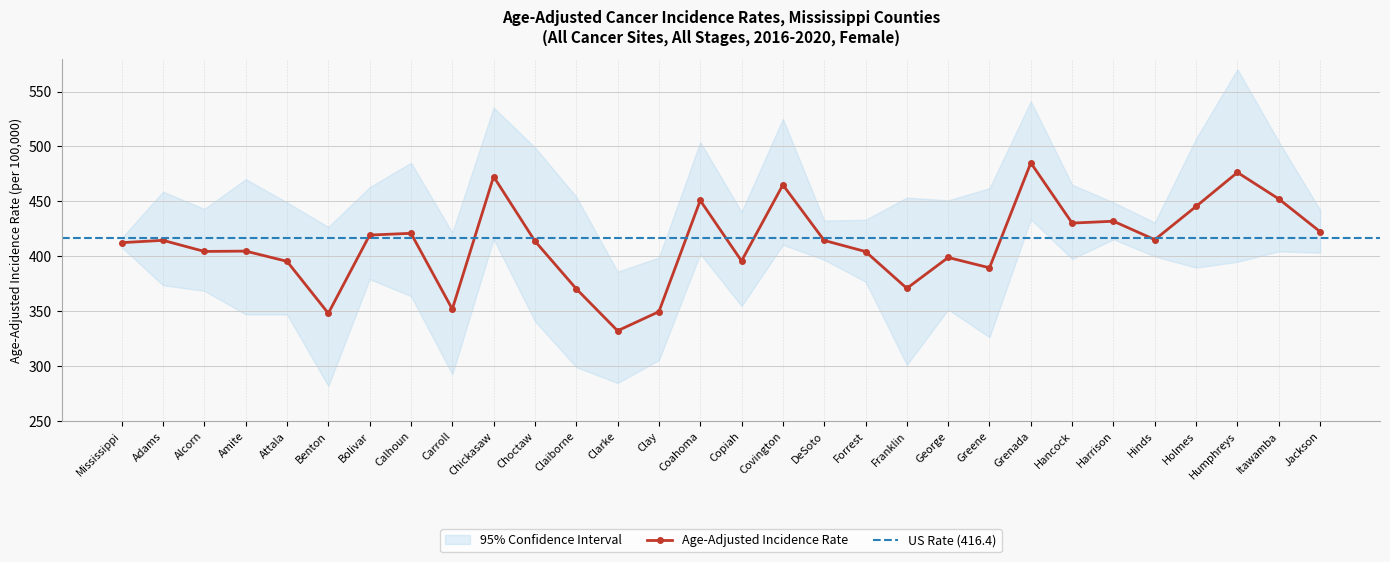

What is the total value across all series at Greene?

1178.1